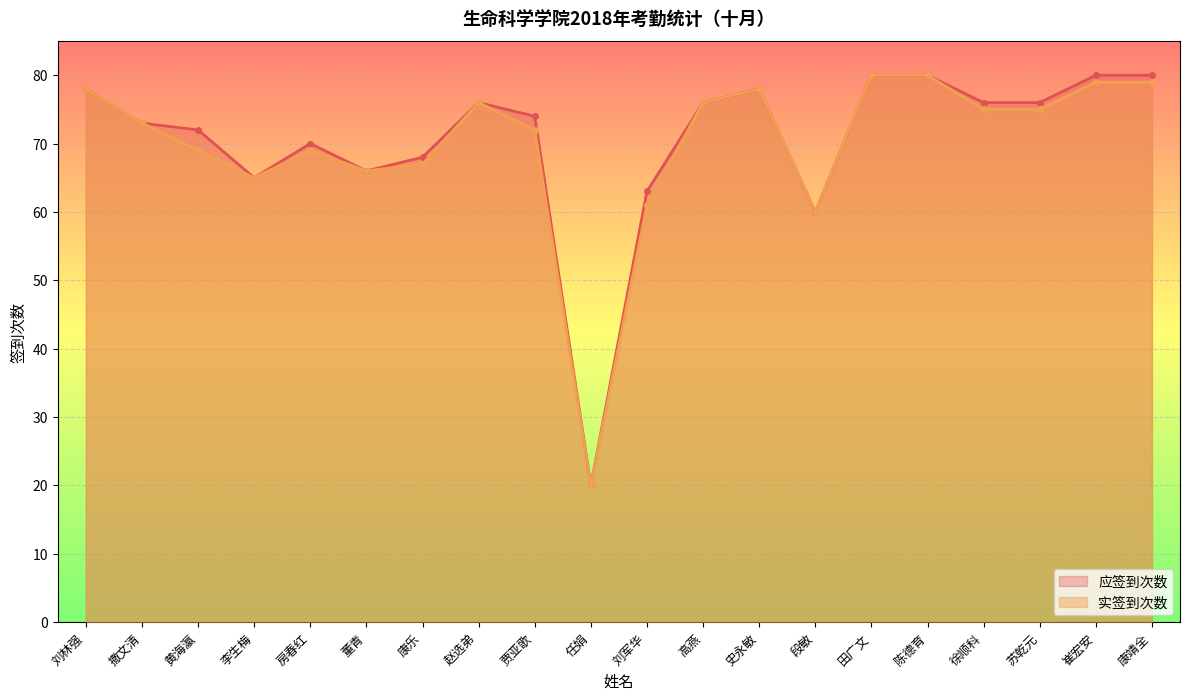

Rank the series by their average value, from lowest to highest.

实签到次数, 应签到次数